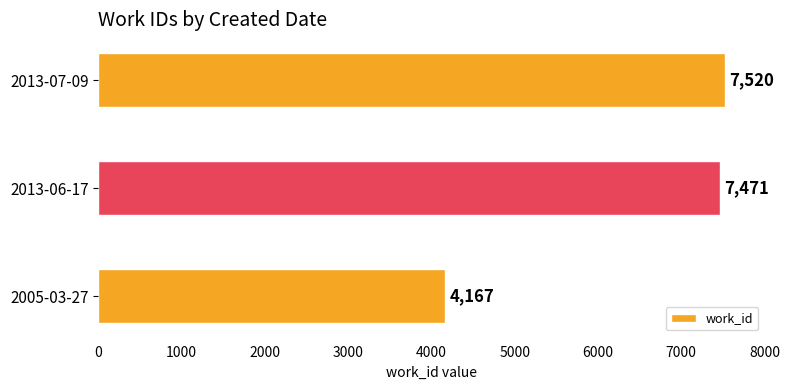

Does the chart contain stacked bars?

No